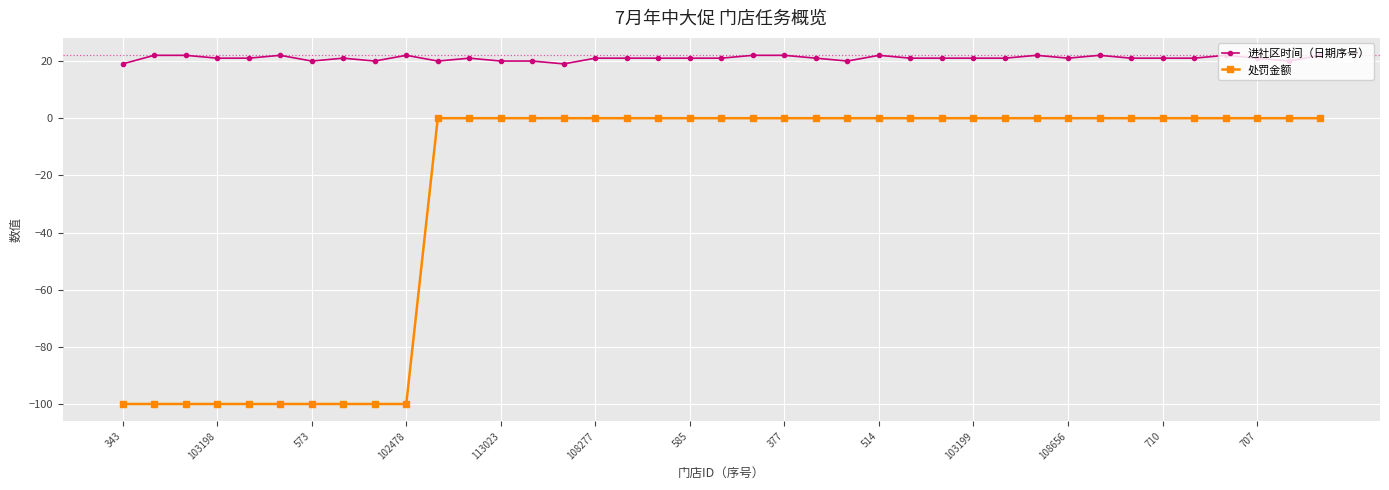

Does the chart display data point markers on the line(s)?

Yes